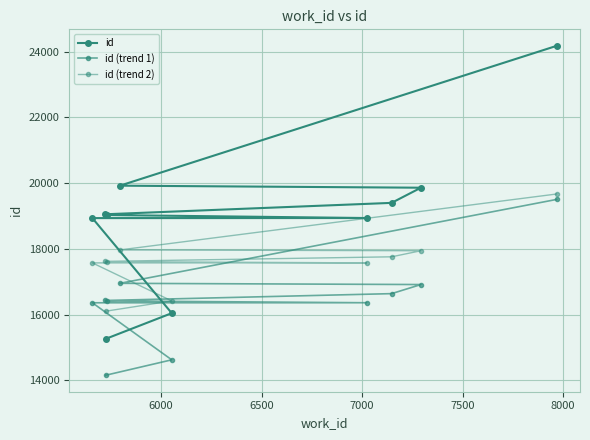

What is the average value of the id (trend 1) series?

16437.7